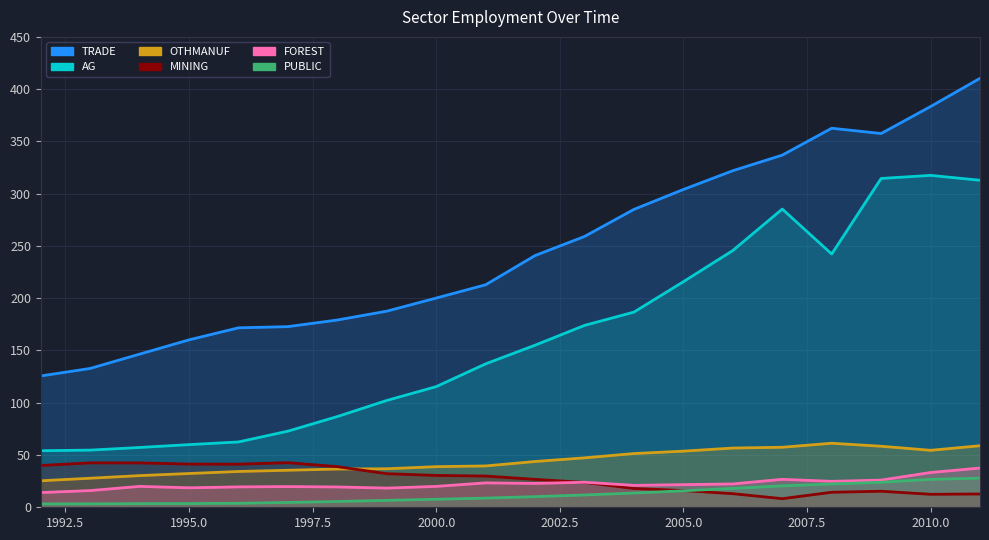

What is the difference between the second highest and second lowest values in the FOREST series?

17.3